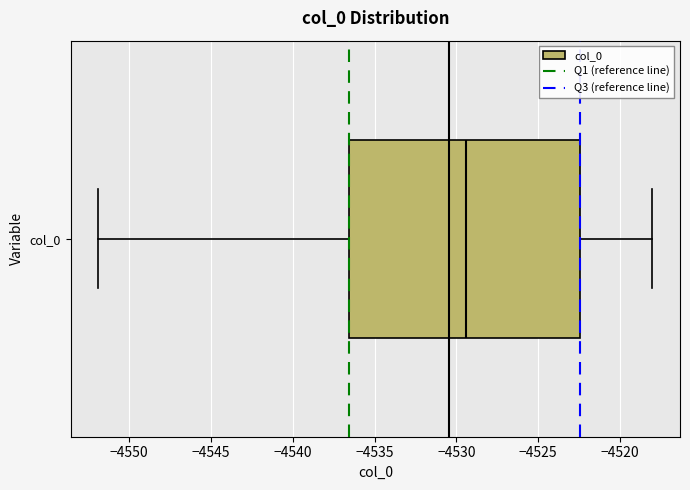

Where is the right edge of the box for col_0 on the x-axis? The values are not printed on the chart, so give them approximately, as read against the axis.

-4522.5